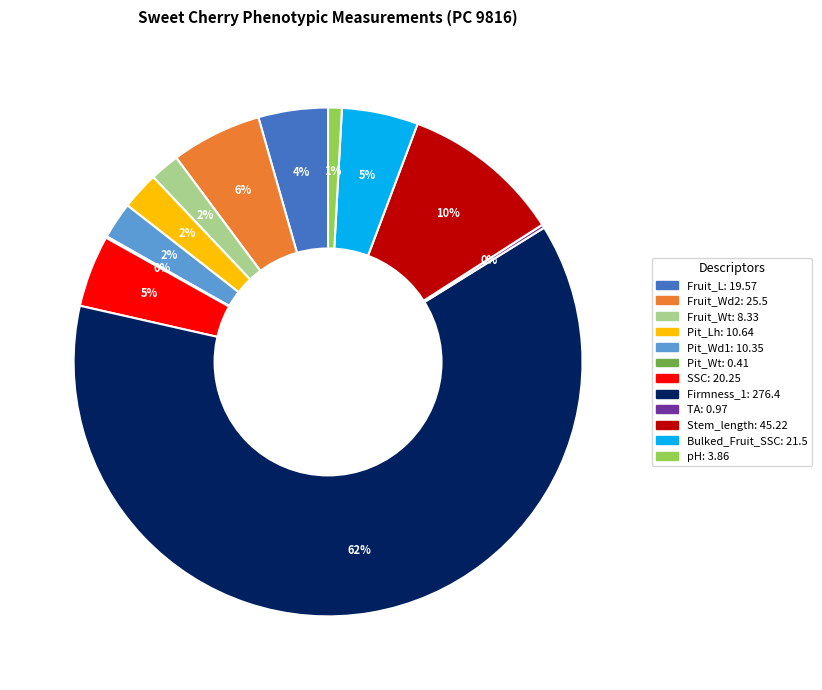

What percentage is the SSC slice, to the nearest percent?

5%